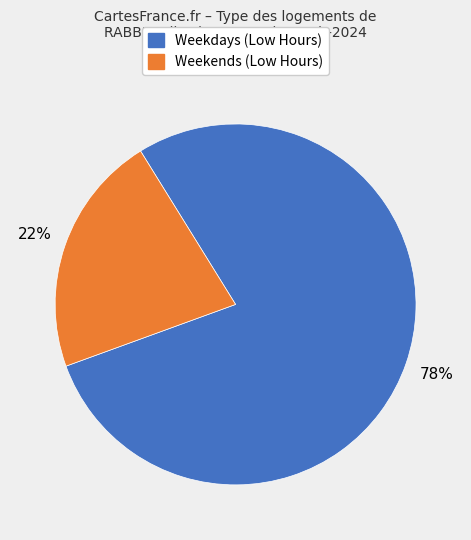

Is there a majority slice in this chart?

Yes